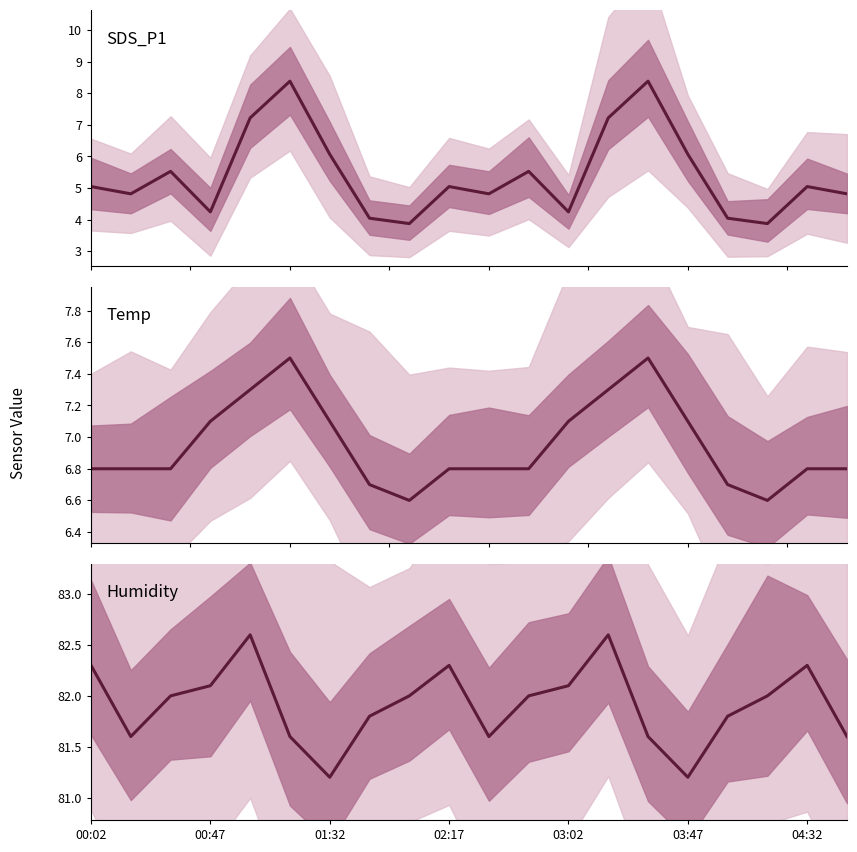

True or false: Humidity and SDS_P1 intersect in this chart.

False